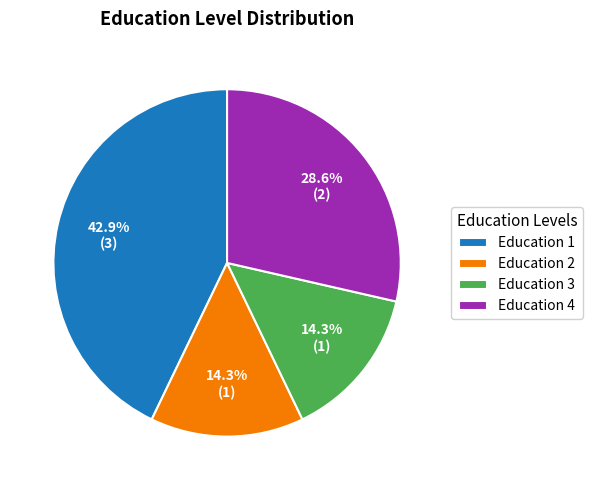

Which has a higher value, Education 1 or Education 4?

Education 1